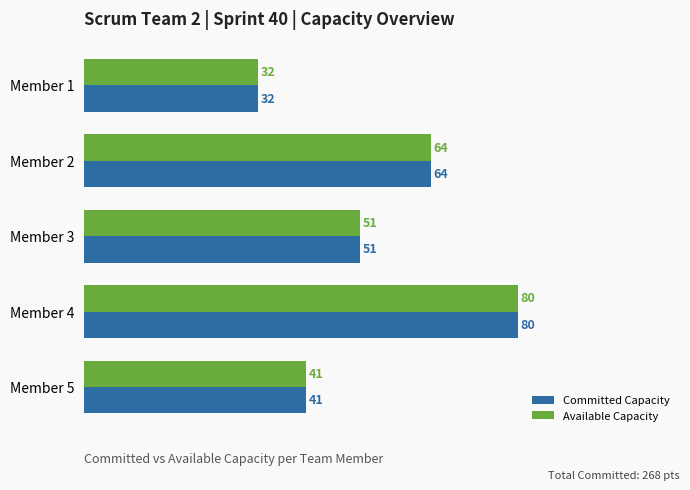

At which label is Committed Capacity closest to 56?

Member 3